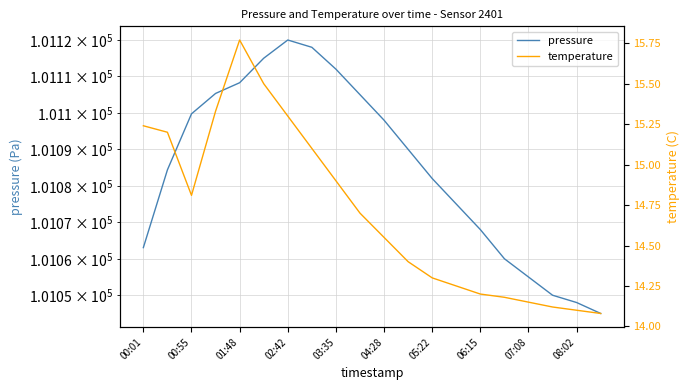

Which series has the largest total across all categories?

pressure